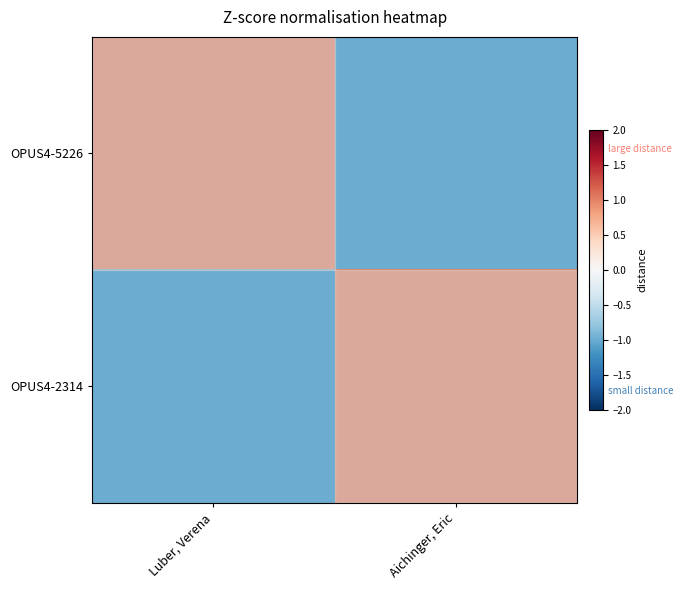

At Luber, Verena, list the series in order from smallest to largest.

OPUS4-2314, OPUS4-5226